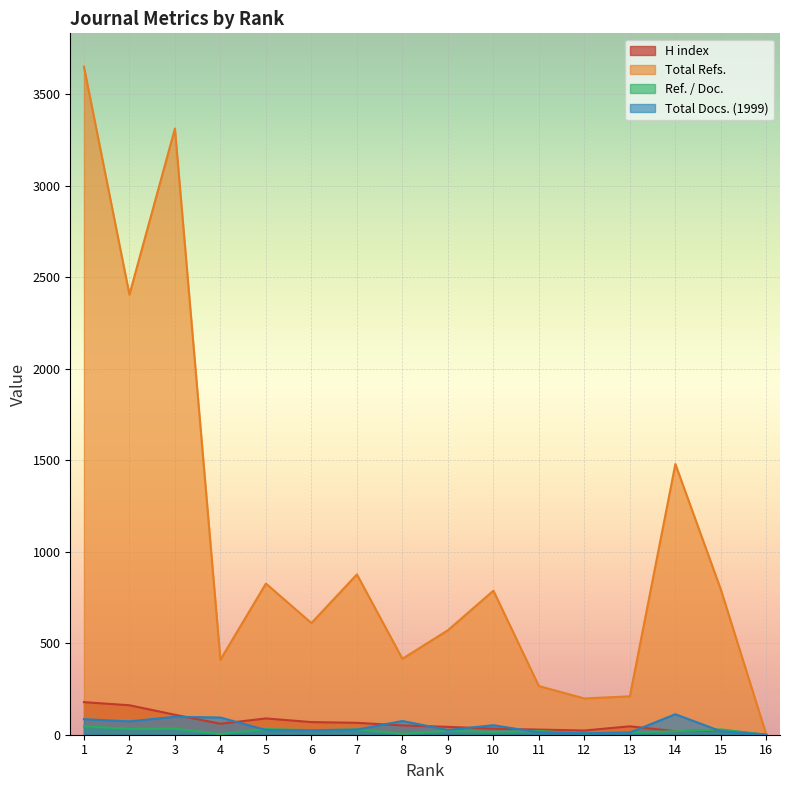

True or false: H index and Ref. / Doc. intersect in this chart.

False